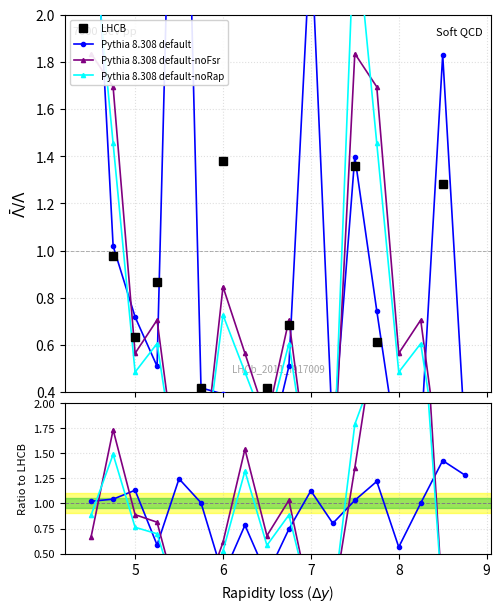

How many lines are shown in the chart?

4